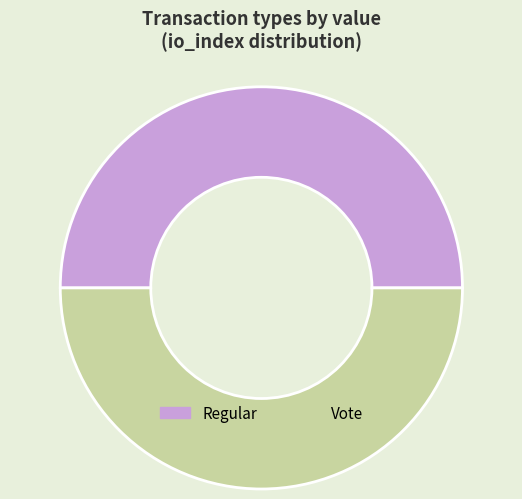

Approximately how many times larger is the value at Regular compared to Vote?

1.0